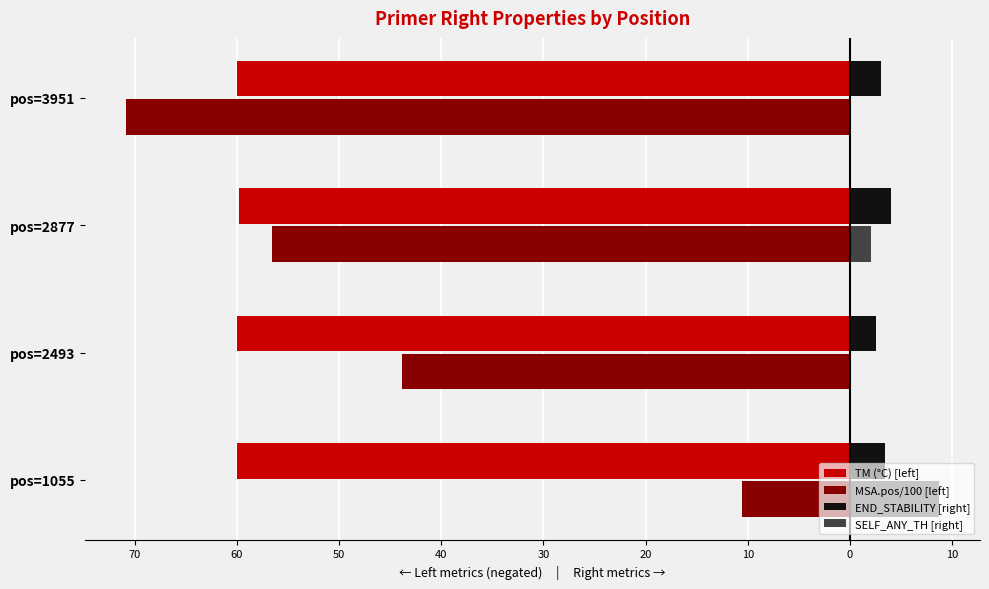

What are all the series names shown in the legend?

TM (°C) [left], MSA.pos/100 [left], END_STABILITY [right], SELF_ANY_TH [right]